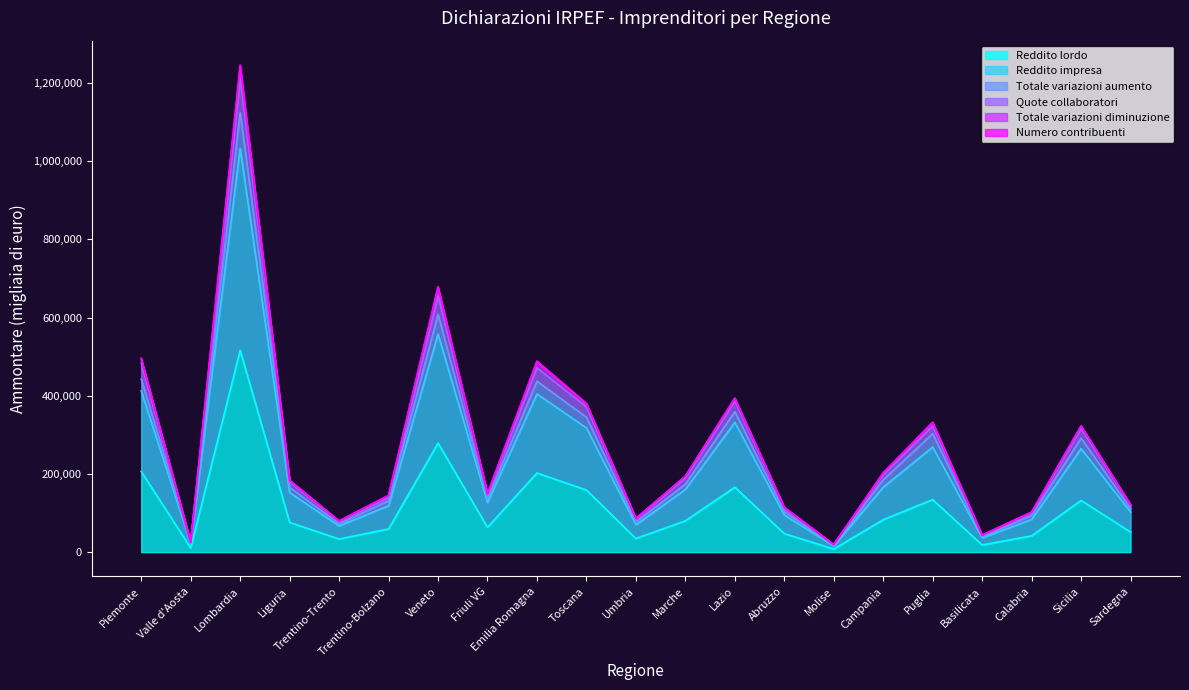

The value of Reddito lordo at Piemonte is 206326. True or false?

True